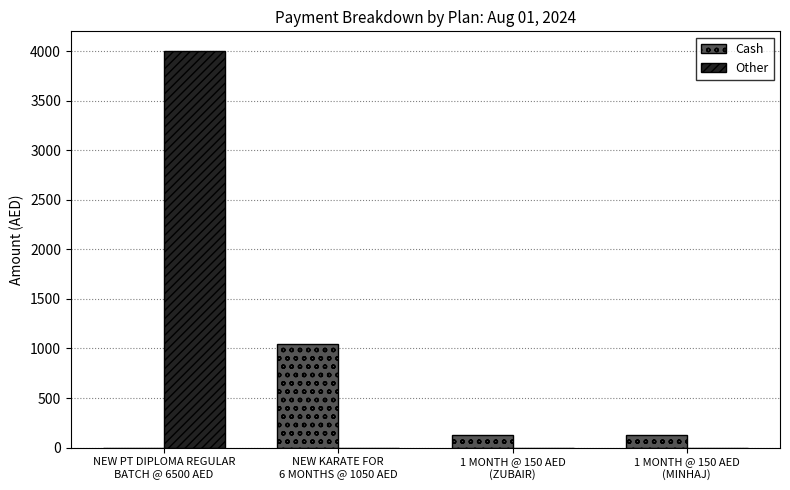

What is the maximum value shown in the chart?

4000